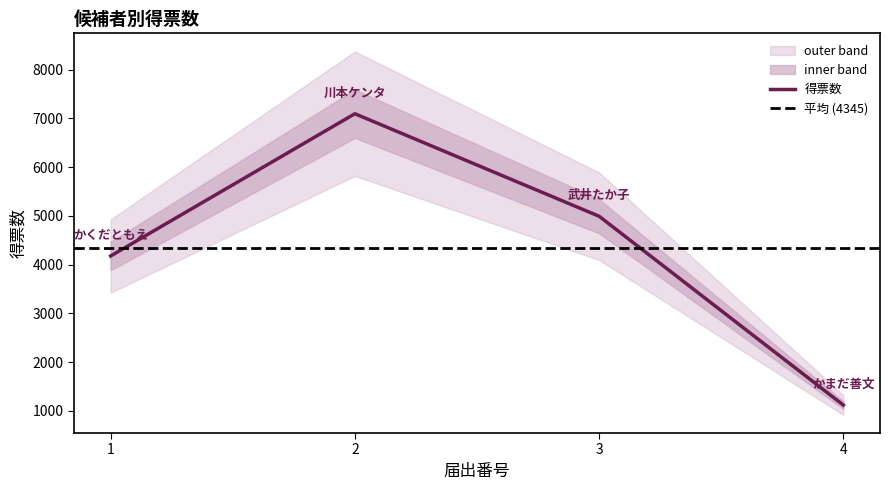

Where is the data nearest to the value 4106?

1